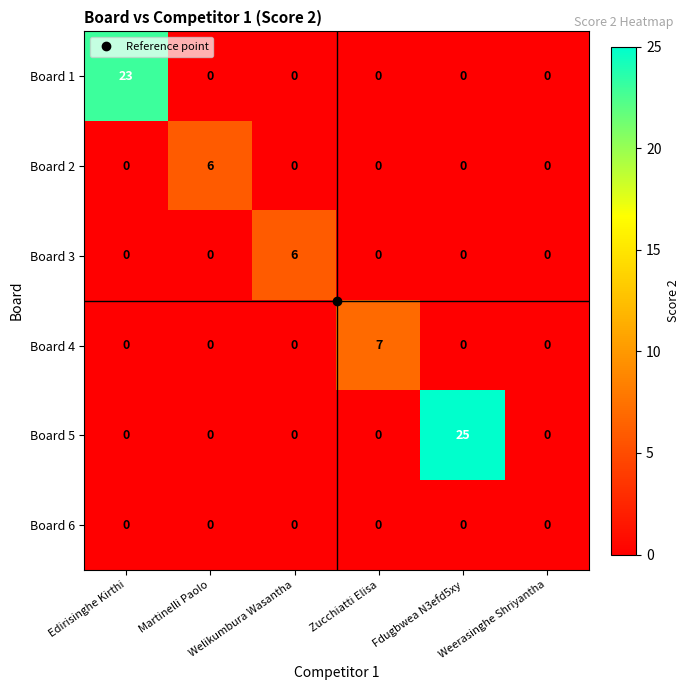

What is the sum of all Board 2 values?

6